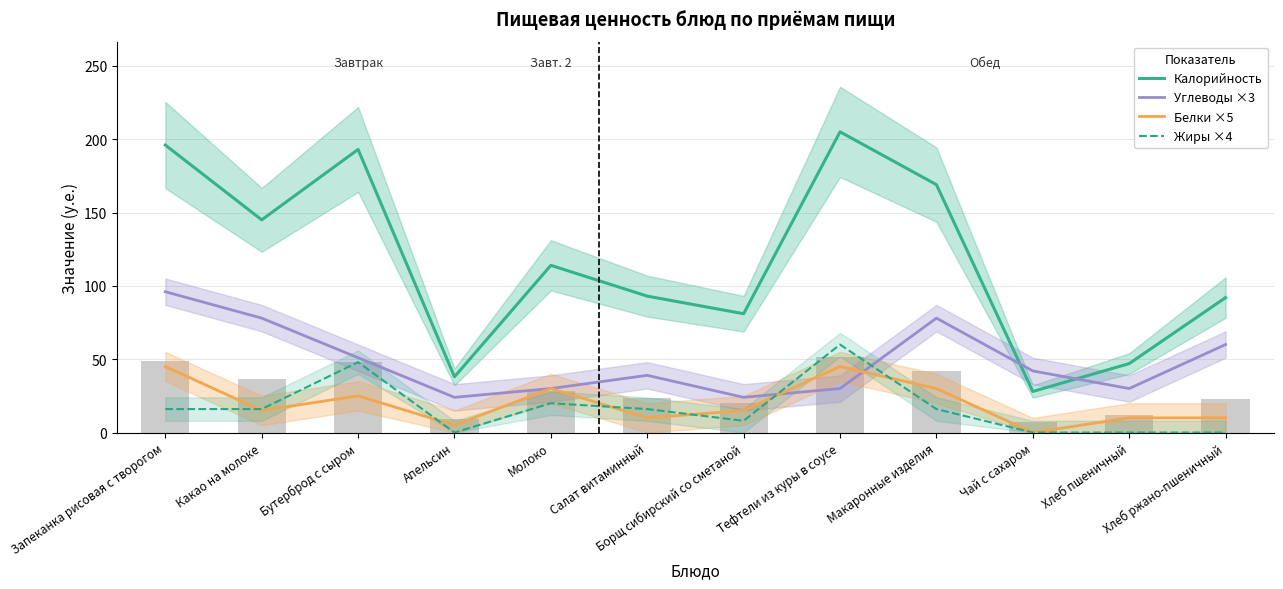

Which series has the largest total across all categories?

Калорийность